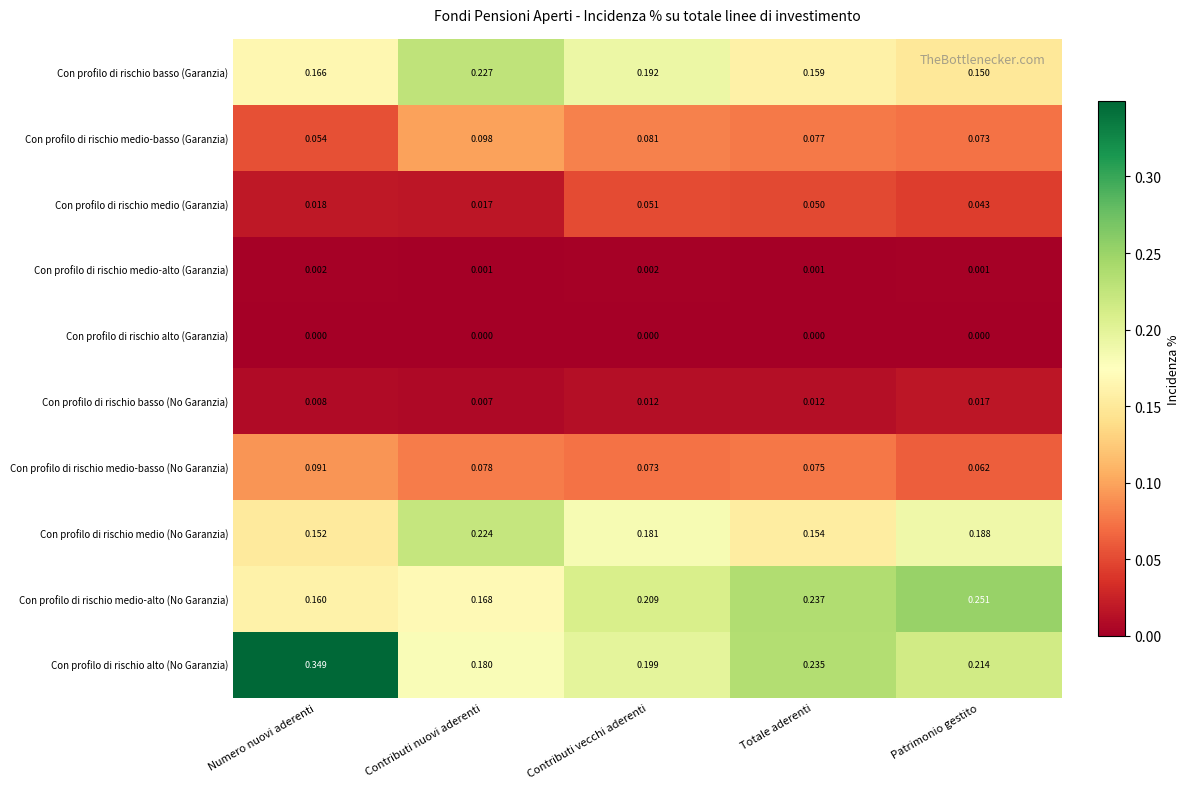

Which label corresponds to the largest value in the chart?

Numero nuovi aderenti